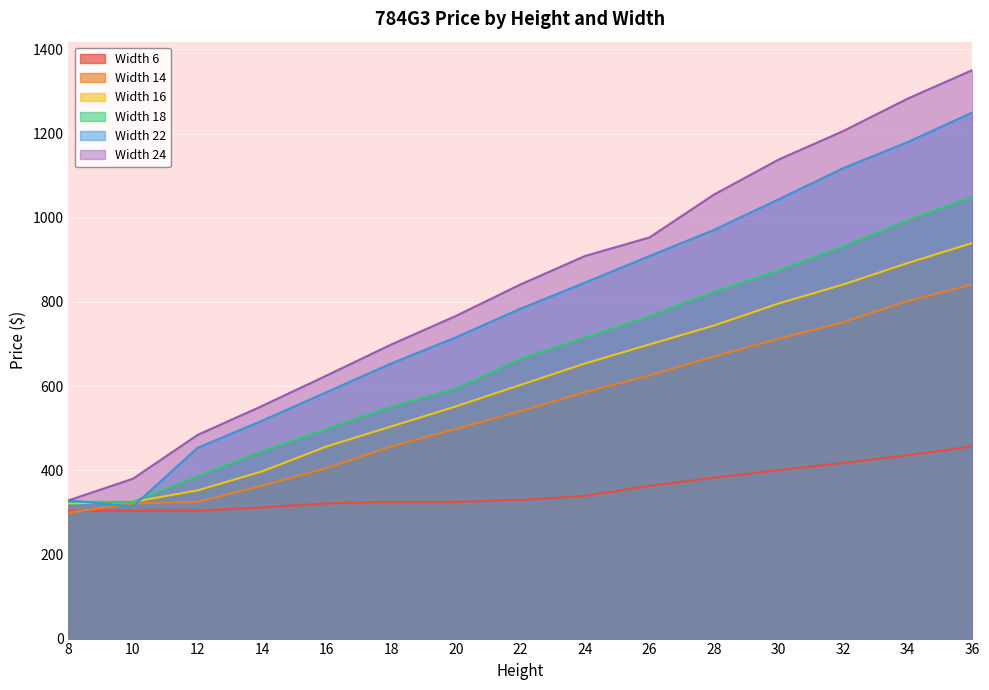

At which label does Width 22 reach its peak?

36